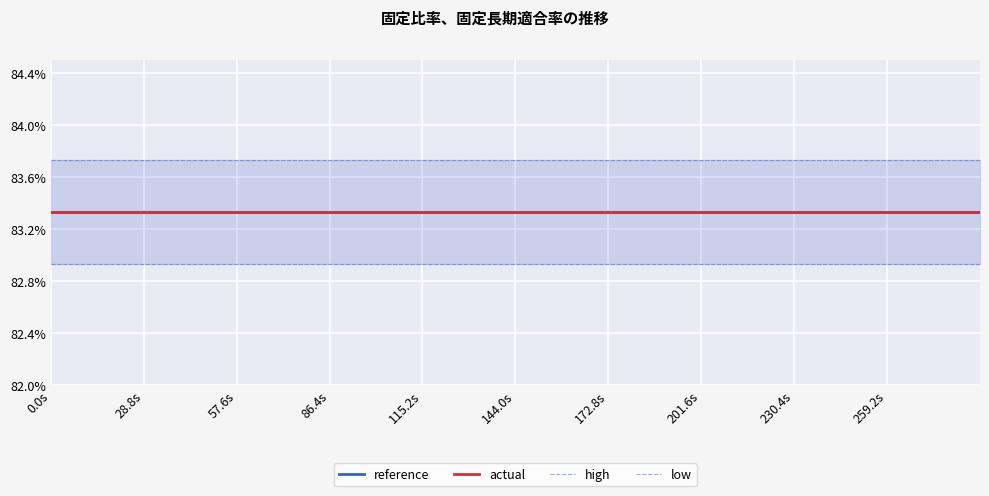

Which series changed the most between 86.4s and 144.0s?

reference